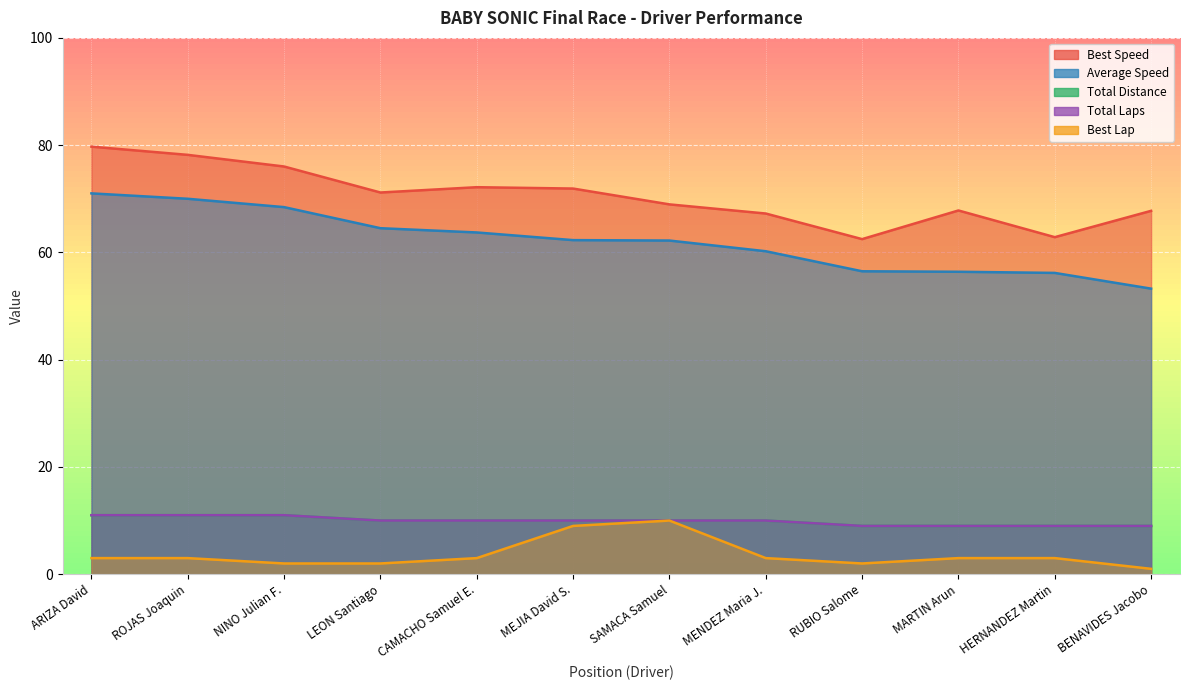

Which series has the largest total across all categories?

Best Speed